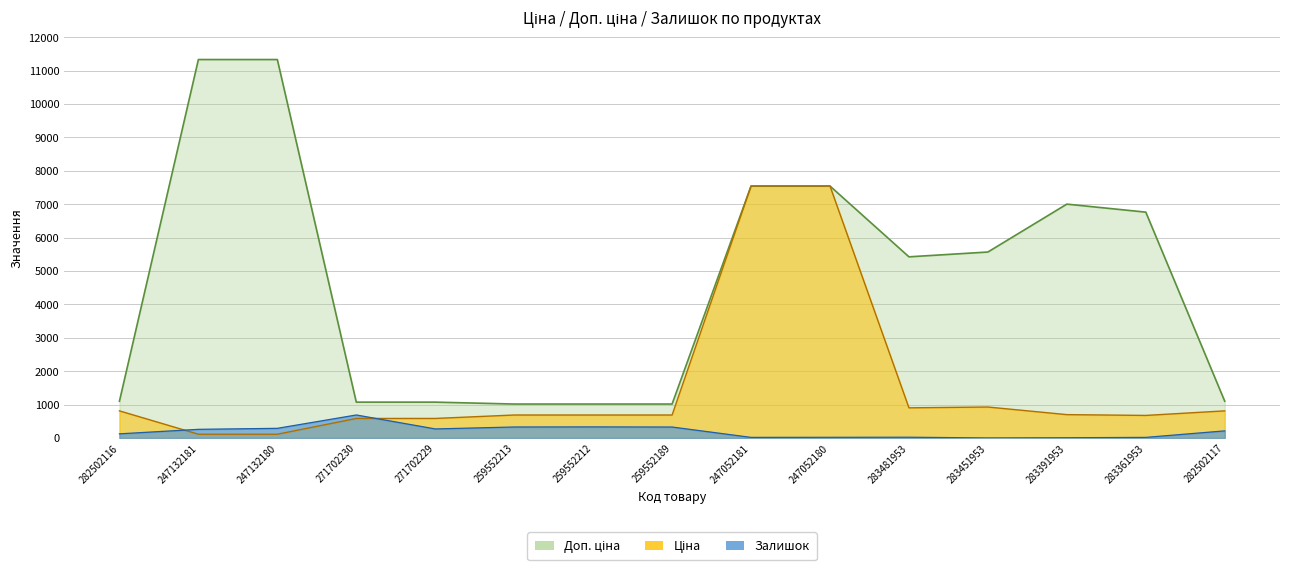

The value of Ціна at 271702230 is 378.3. True or false?

False